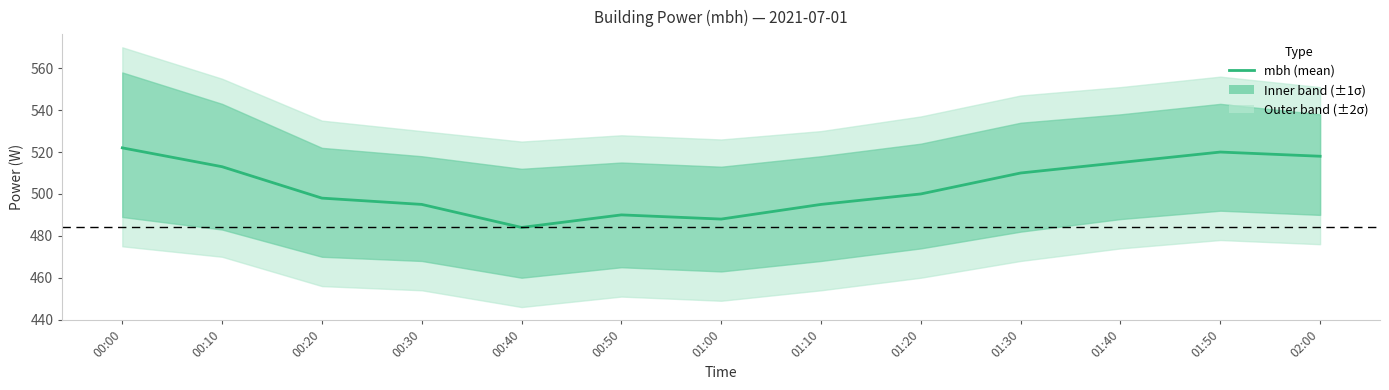

What position from the left is 01:10?

8